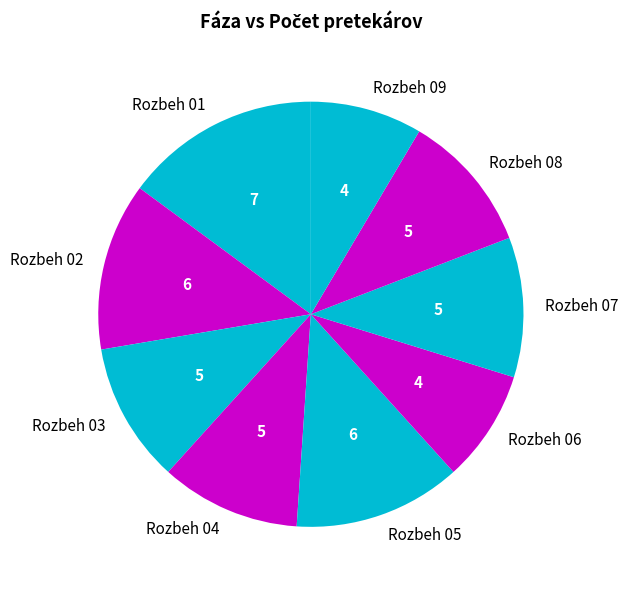

Do Rozbeh 06 and Rozbeh 04 together represent more than half of the pie?

No